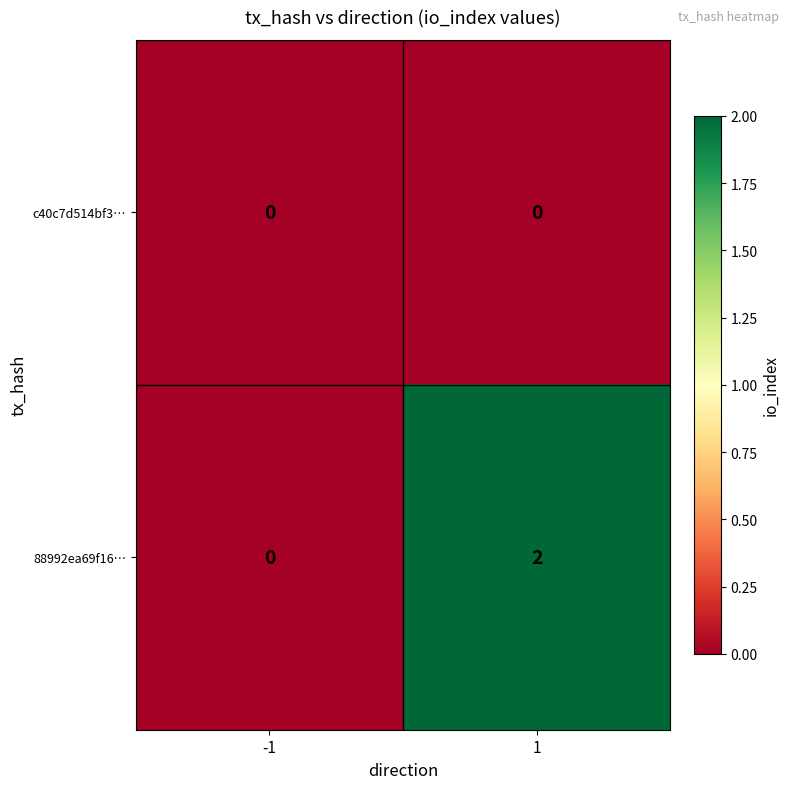

True or false: c40c7d514bf3… has a value of 0 at -1.

True